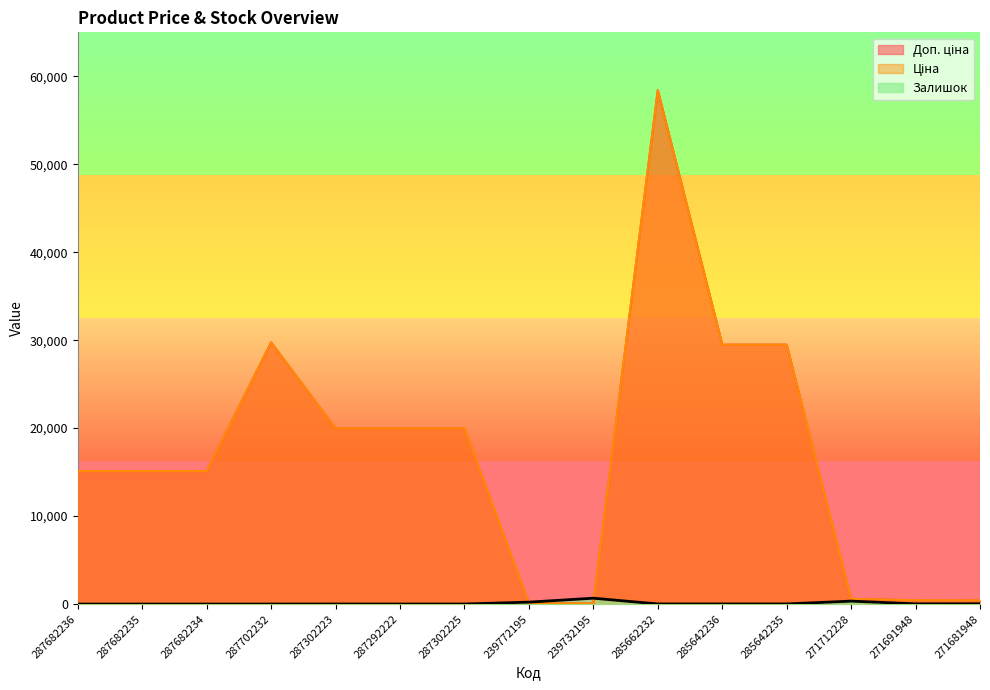

After their last crossing, which series has the higher values: Доп. ціна or Залишок?

Доп. ціна